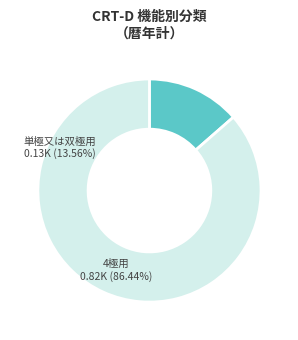

Is there a majority slice in this chart?

Yes